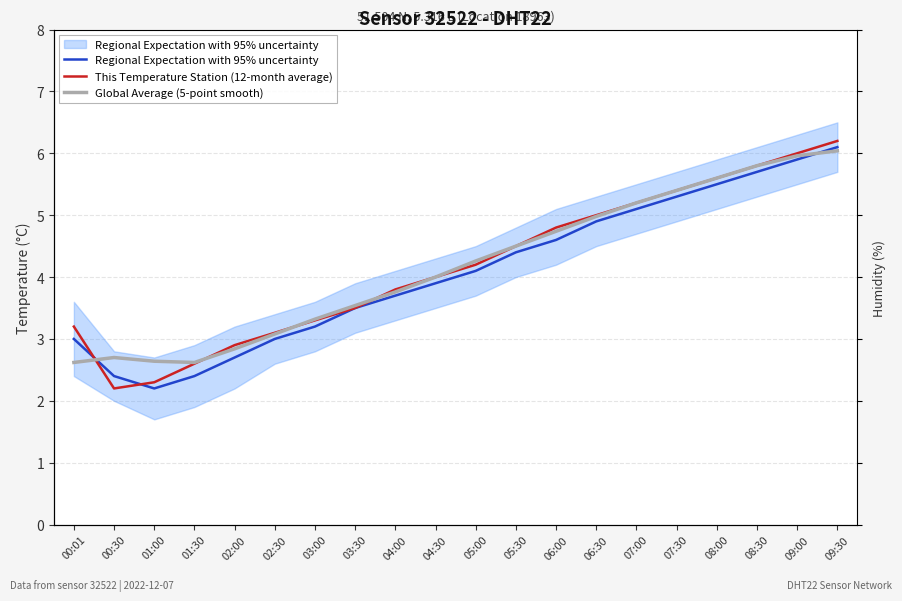

How many data points in Regional Expectation with 95% uncertainty are less than 4?

10